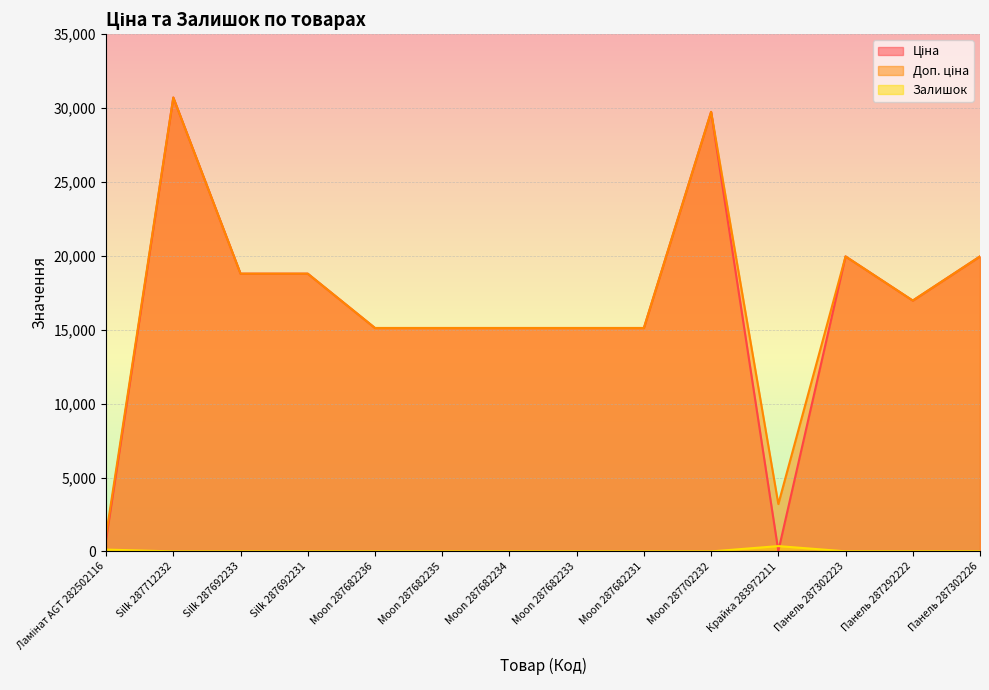

In Залишок, how many points are lower than both neighbors (excluding endpoints)?

1